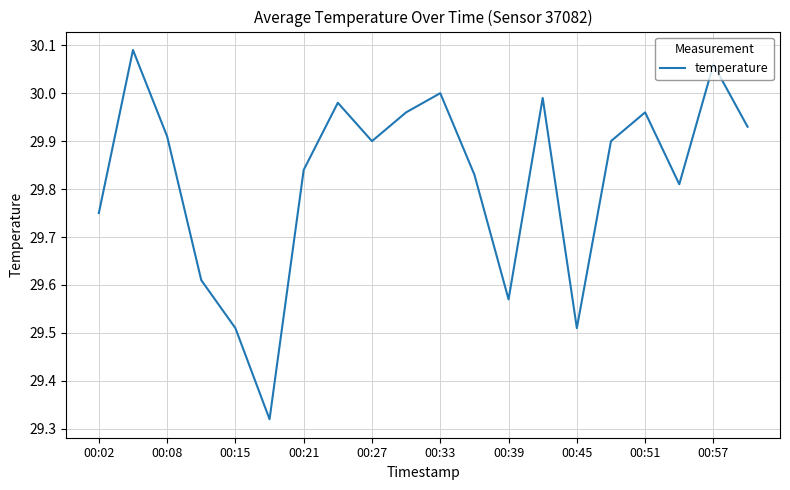

What is the difference between the maximum and minimum values?

0.8